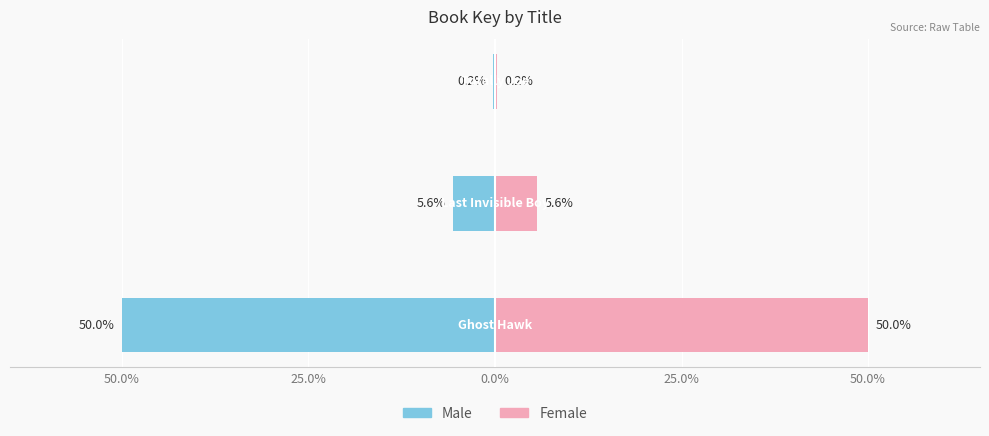

At how many categories does at least one series exceed -32?

3